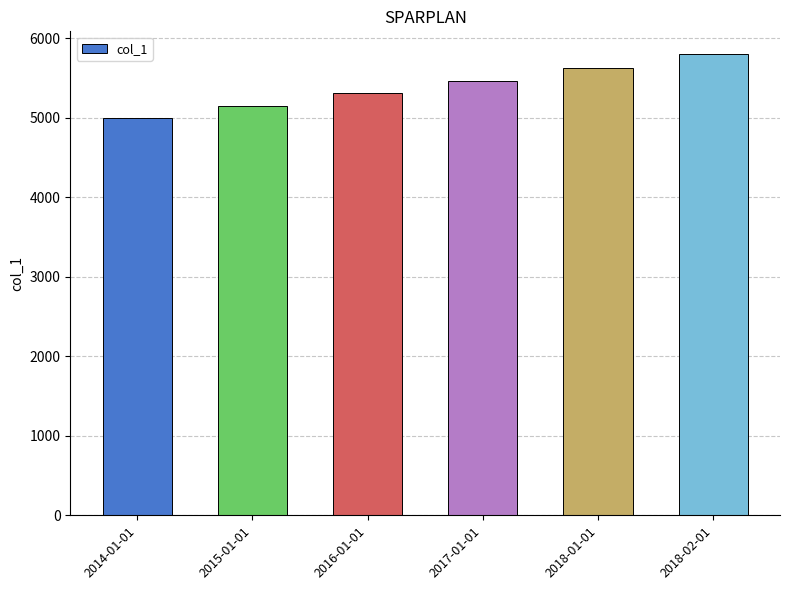

Reading left to right, what are all the values shown in this chart?

5000.0	5150.0	5304.5	5463.6	5627.5	5796.4